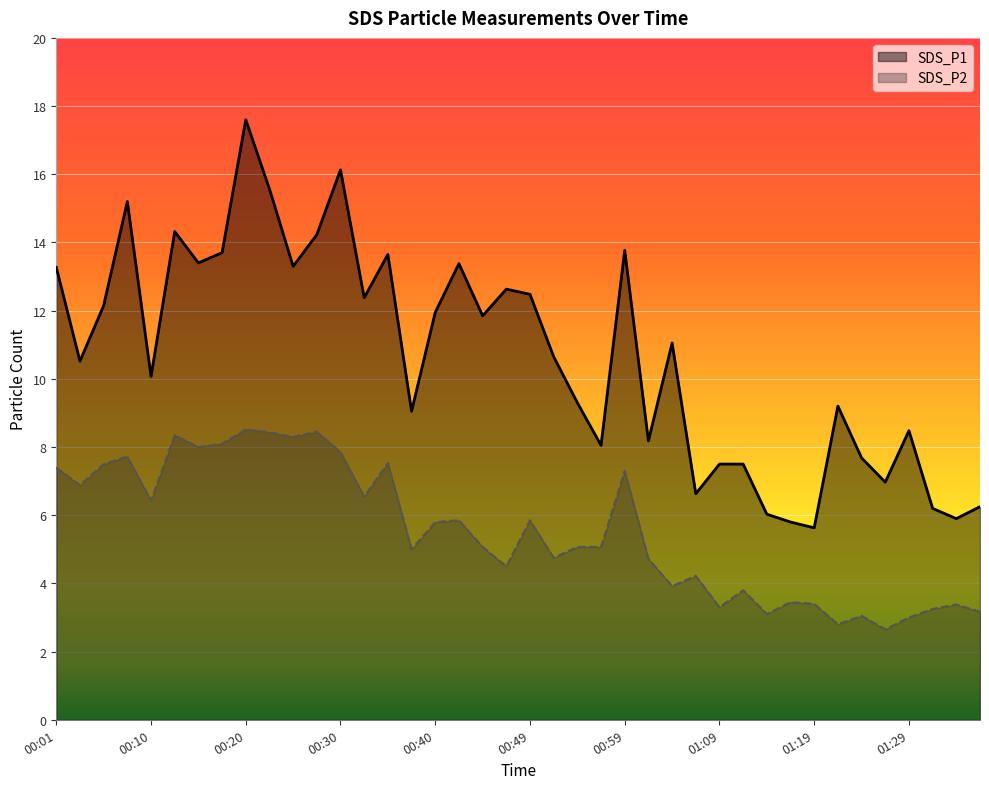

What is the difference between the highest and lowest values at 35?

4.3